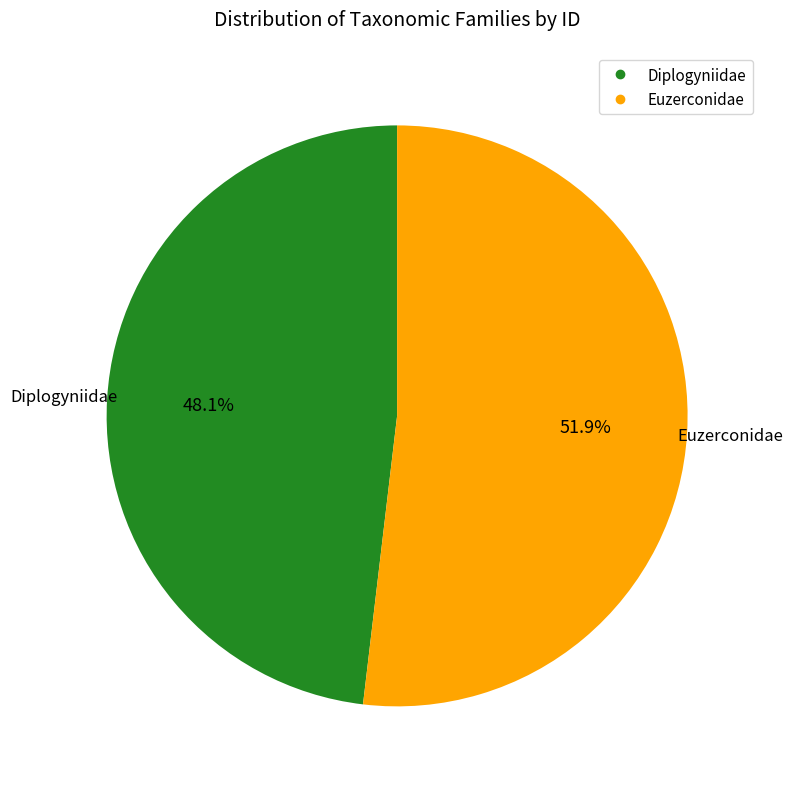

To the nearest percent, what is the difference between the Euzerconidae and Diplogyniidae slice percentages?

4%